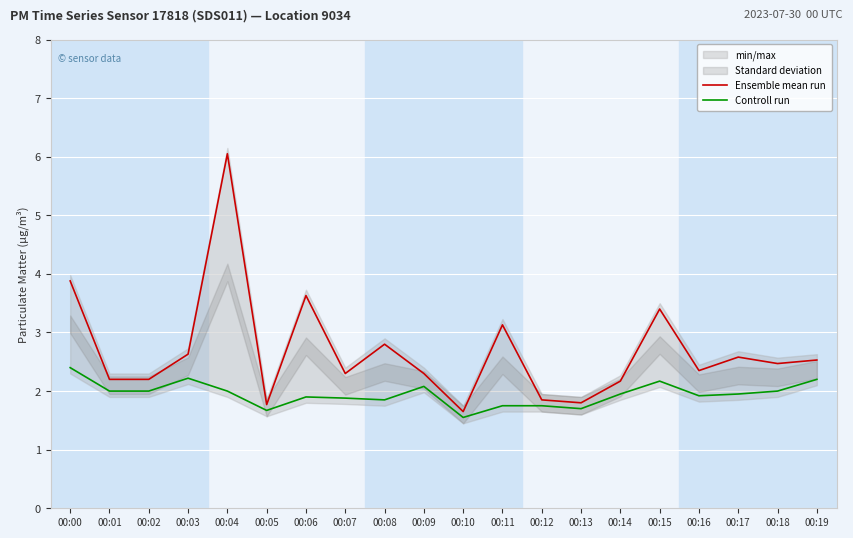

Is it true that Ensemble mean run equals 3.6 at 00:17?

False